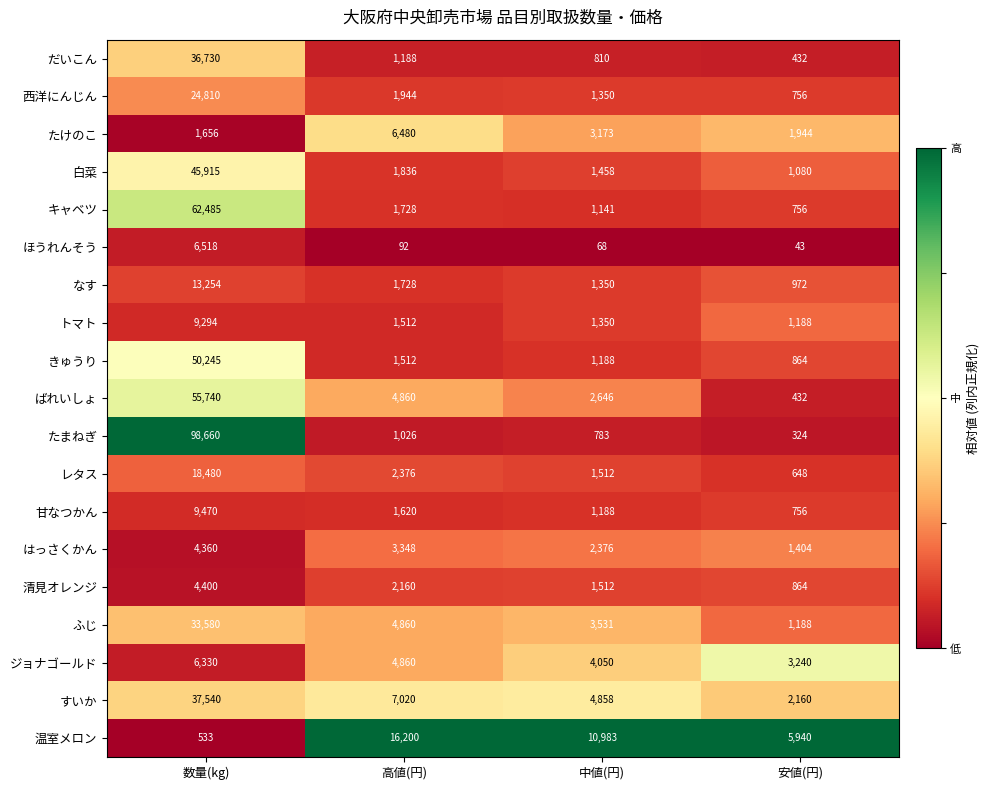

What is the difference between the second highest and second lowest values in the きゅうり series?

324